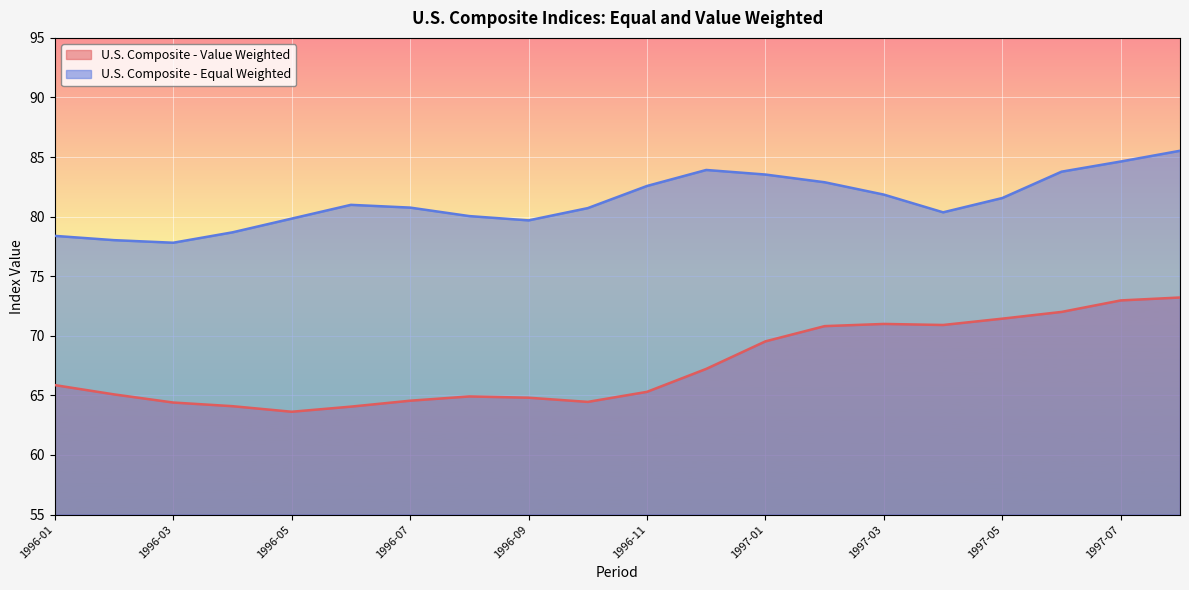

What is the label of the 6th point from the left?

1996-06